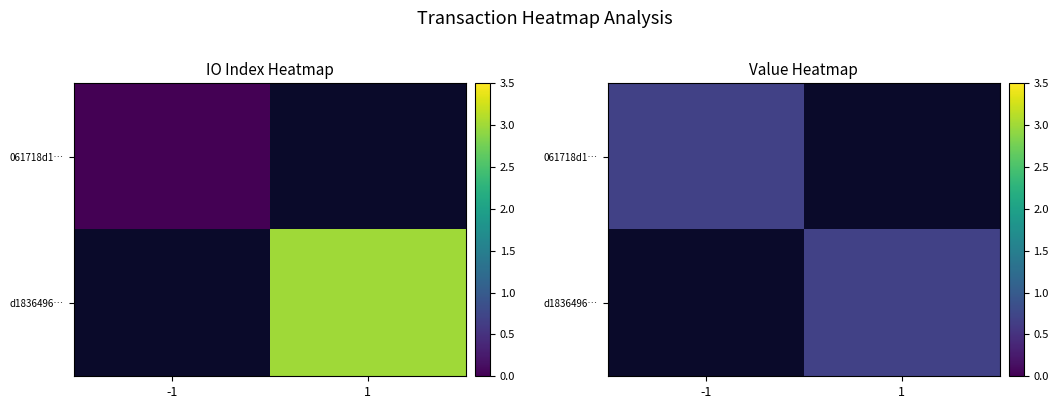

Which series has the largest range (max minus min)?

d18364968227b94a6c6a01c5cd133b485a6bc8c